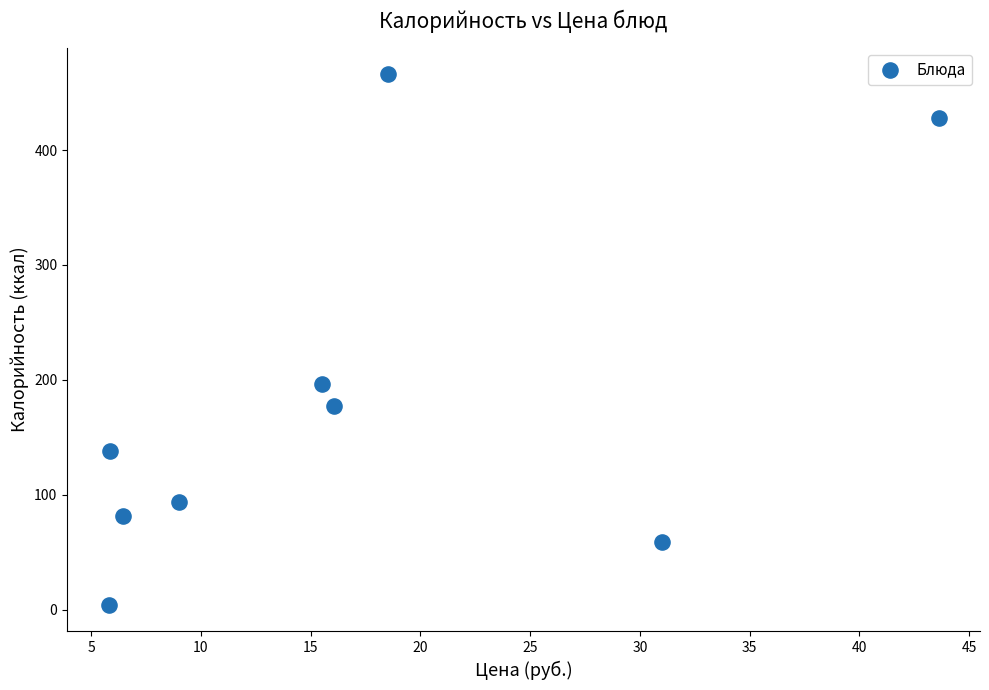

What is the average Y value?

182.5